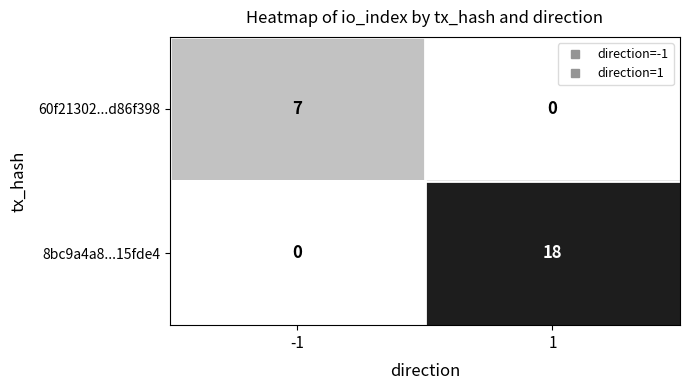

Rank the series by their average value, from lowest to highest.

60f21302...d86f398, 8bc9a4a8...15fde4